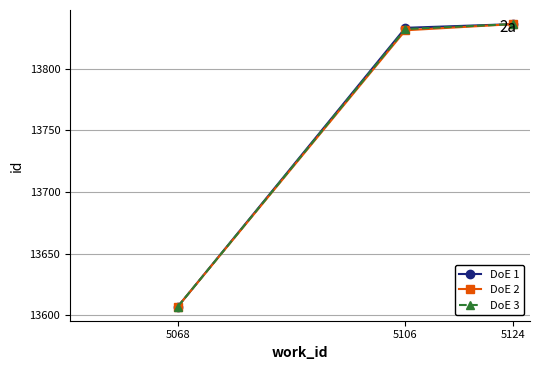

What is the sum of the DoE 3 values at 5068 and 5124?

27443